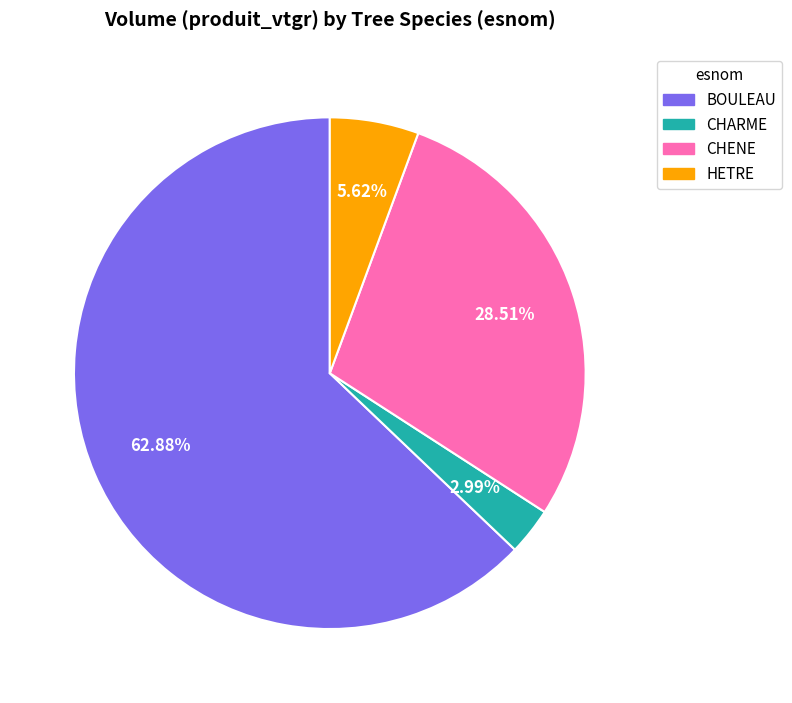

Between BOULEAU and CHENE, which is larger?

BOULEAU